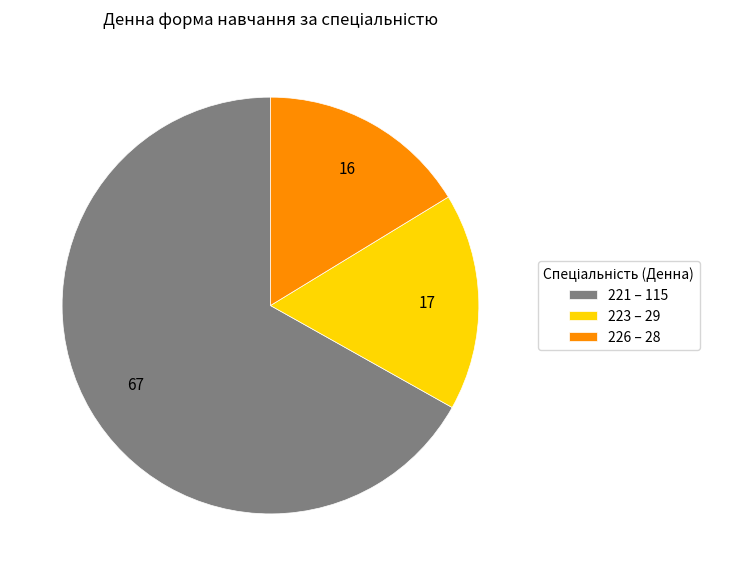

Which category has the biggest portion of the pie?

221